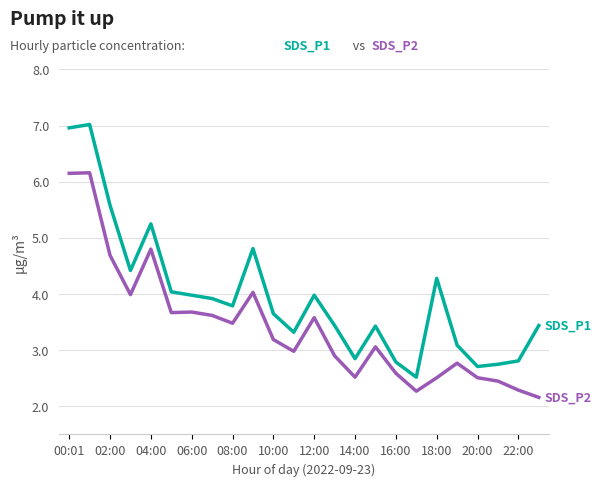

What is the smallest value displayed?

2.2